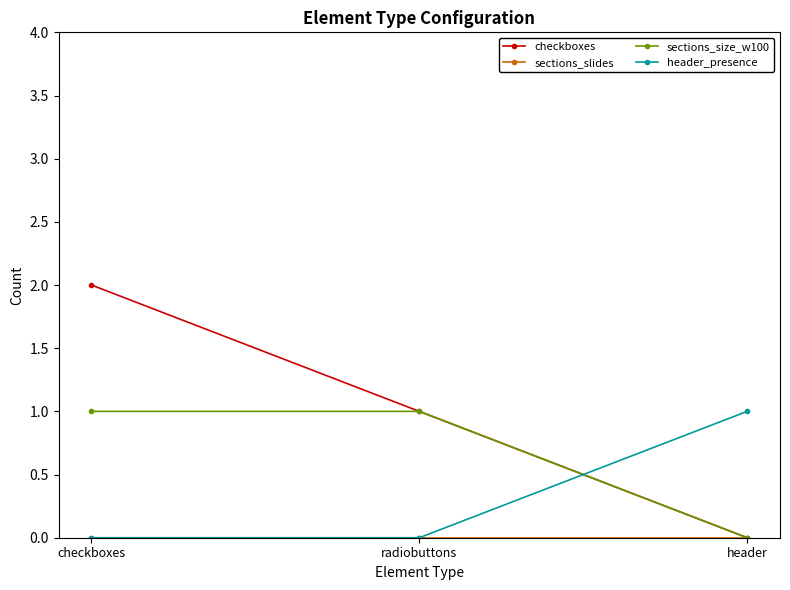

Which series has the widest spread of values?

checkboxes